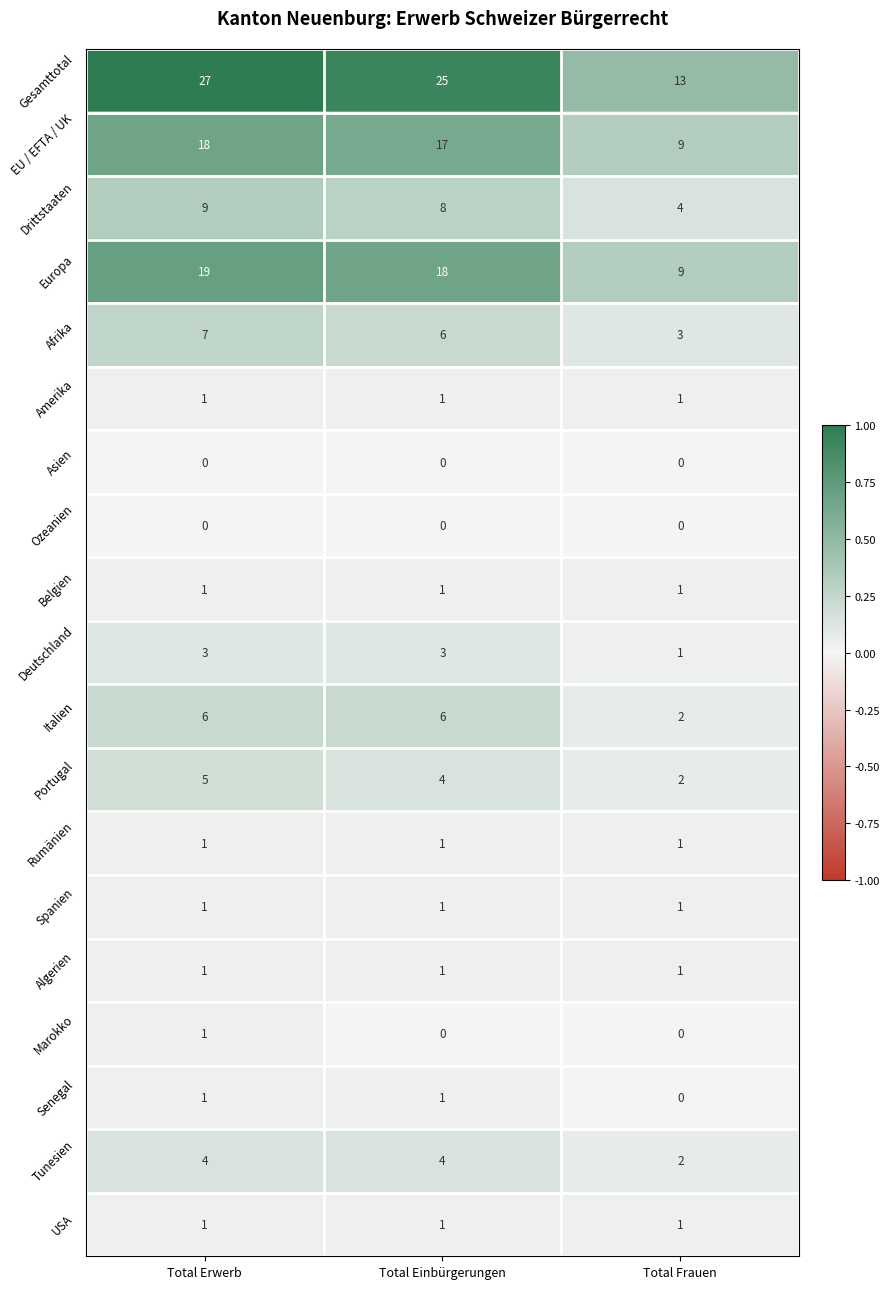

What is the sum of the Drittstaaten values at Total Frauen and Total Erwerb?

13